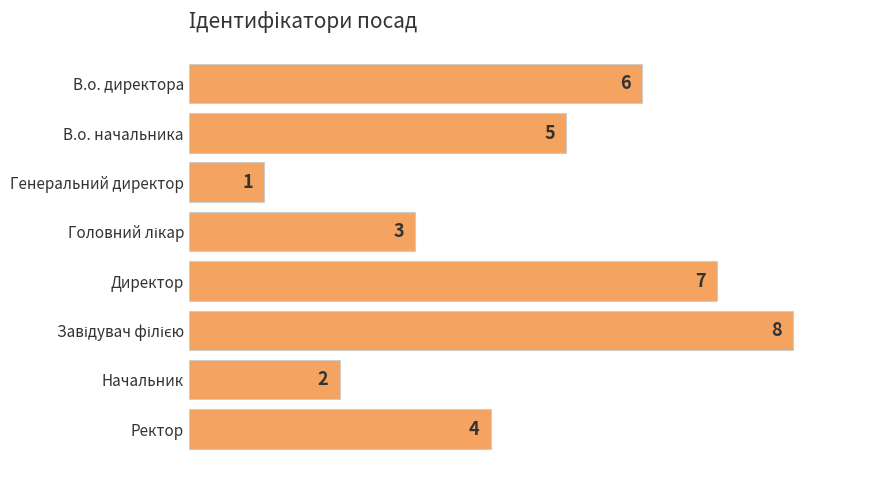

The value at Ректор is 4. True or false?

True